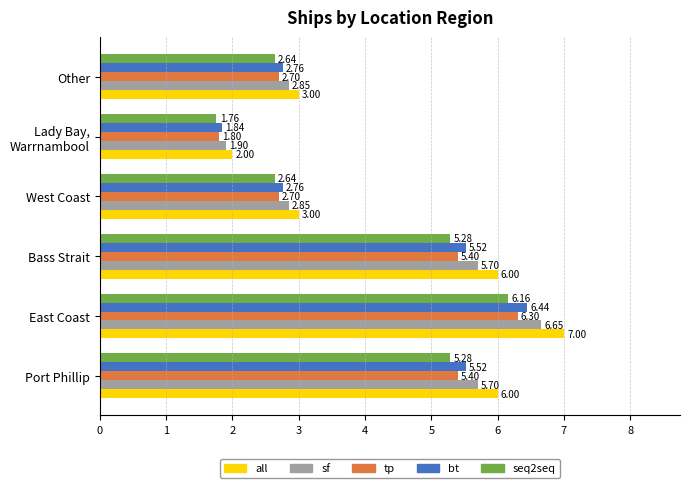

What is the difference between the highest and lowest values at Bass Strait?

0.7